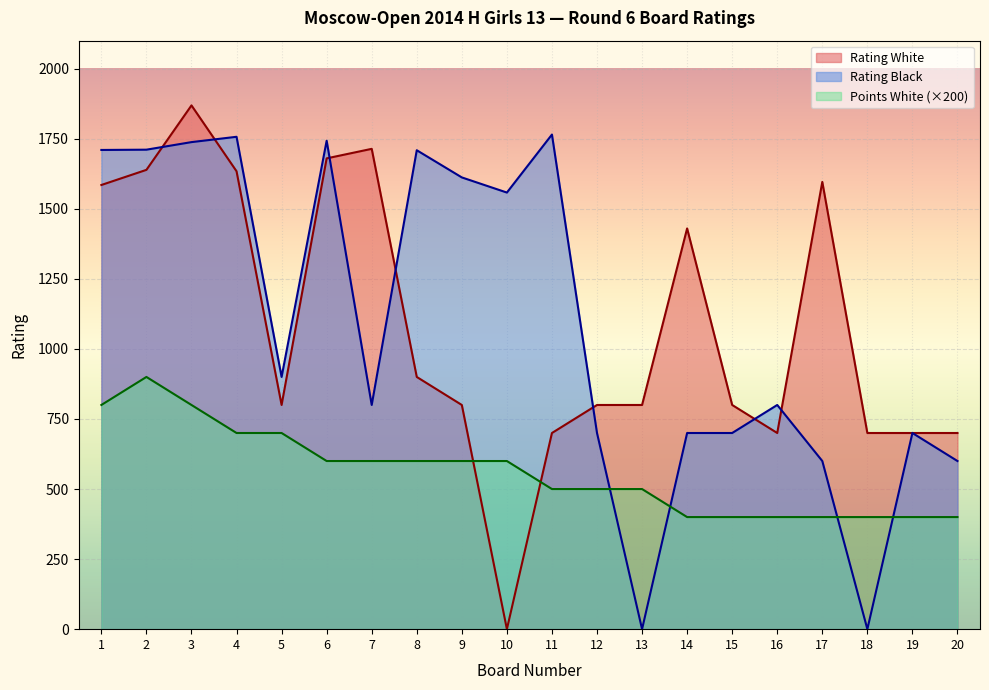

Count the number of data series in this chart.

3